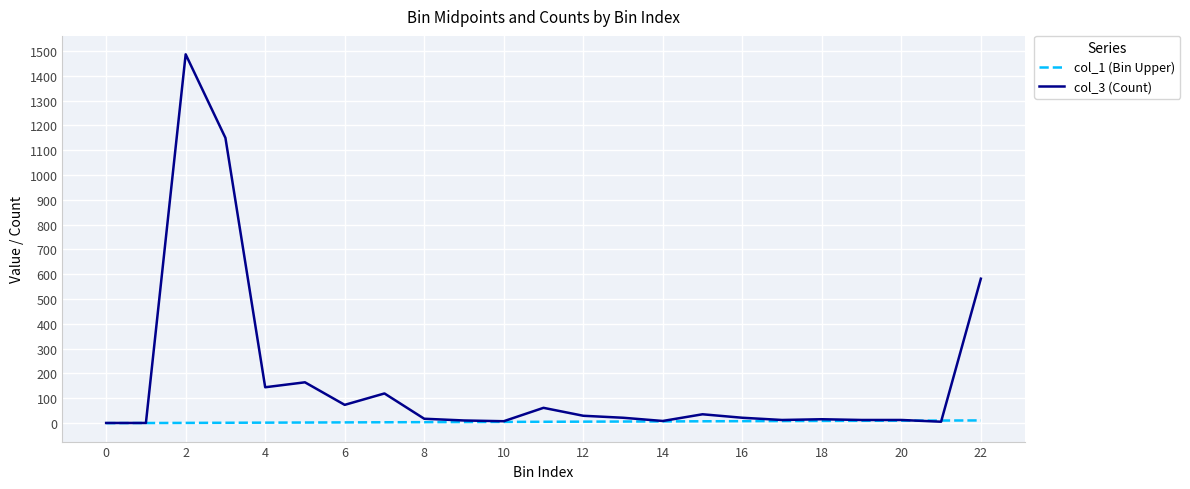

What is the greatest value displayed?

1487.0